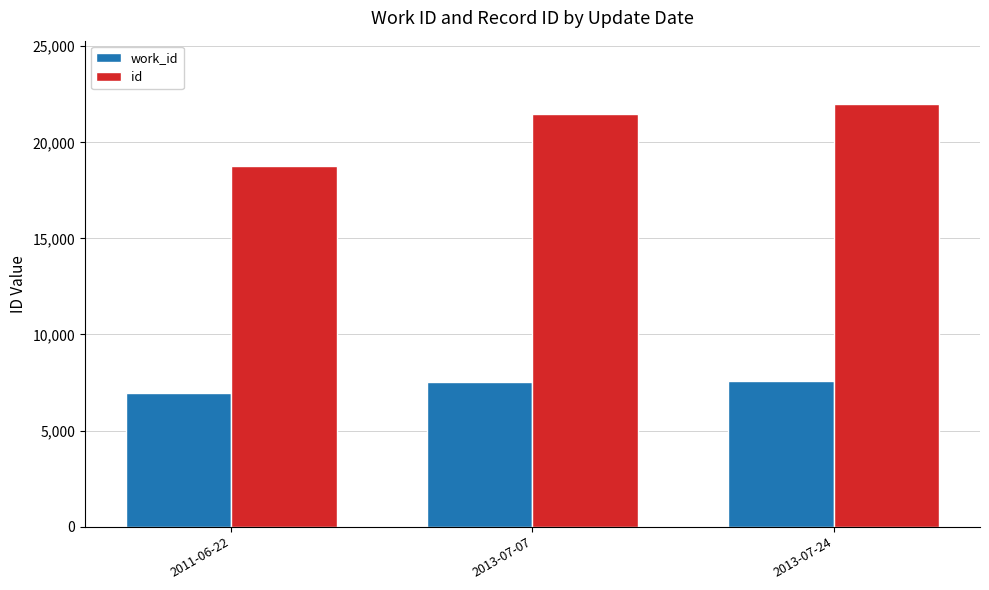

How many data points does each series have?

3